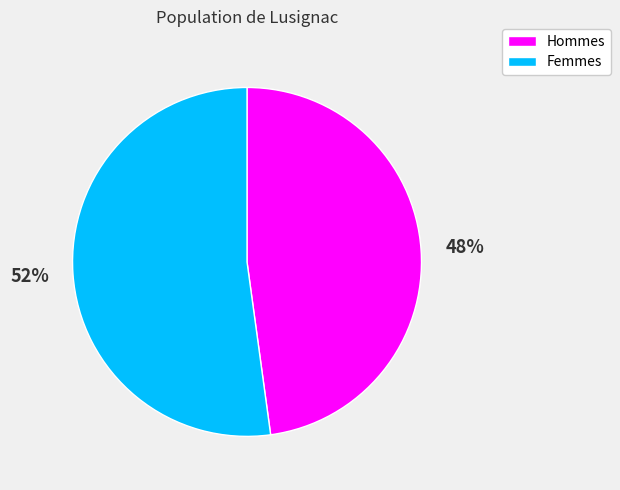

To the nearest percent, what is the average slice percentage?

50%